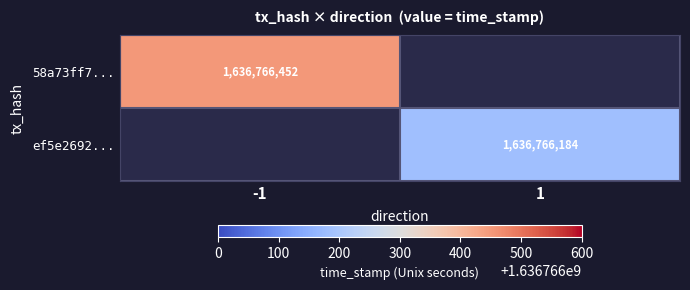

Which label corresponds to the smallest value in the chart?

1